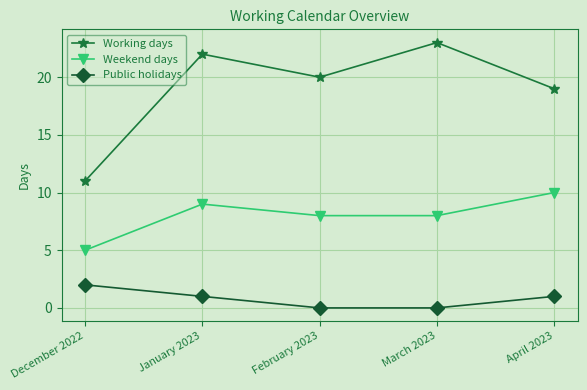

Which series has the largest total across all categories?

Working days